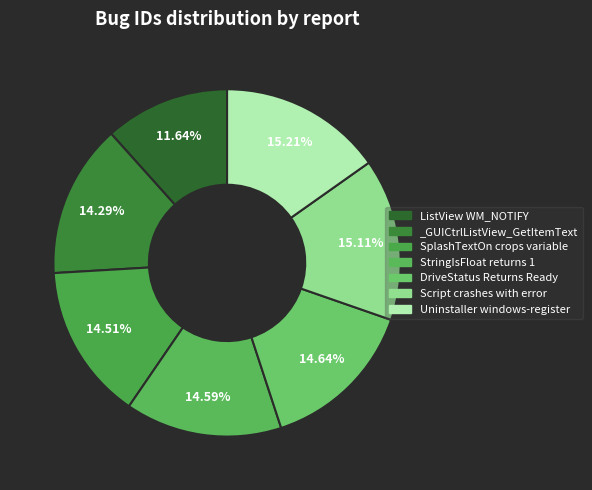

Count the number of slices in the pie.

7